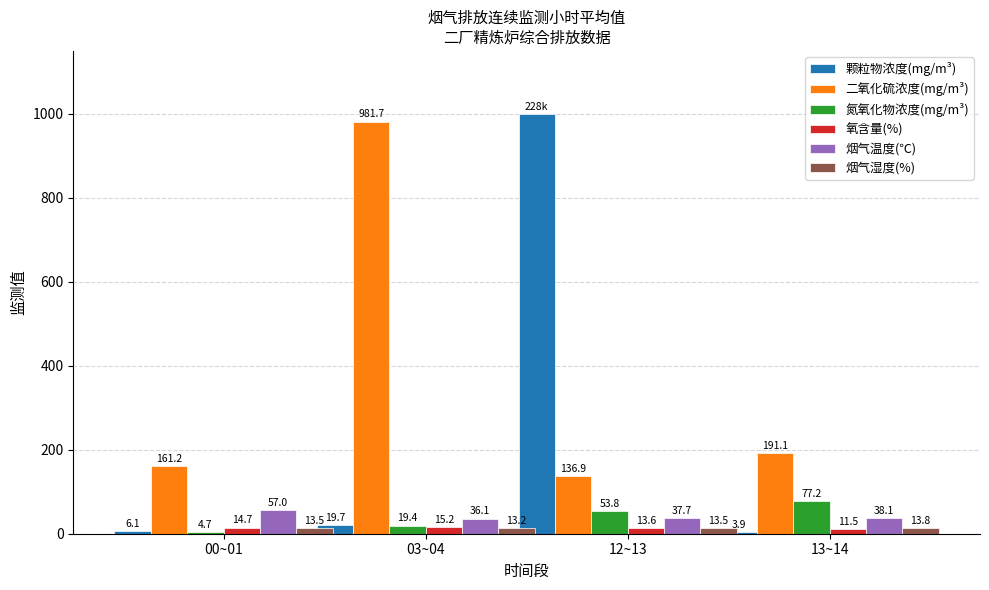

Which series has the largest total across all categories?

二氧化硫浓度(mg/m³)